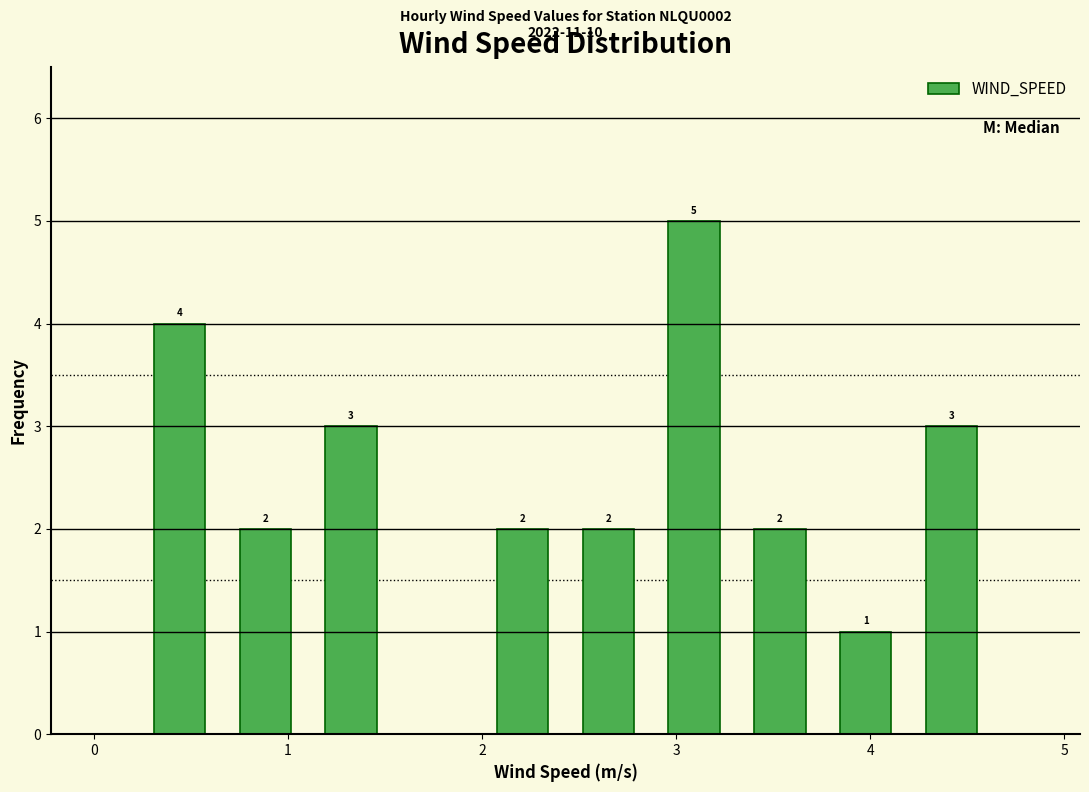

Over which range of the x-axis is the bar tallest?

2.9 to 3.3